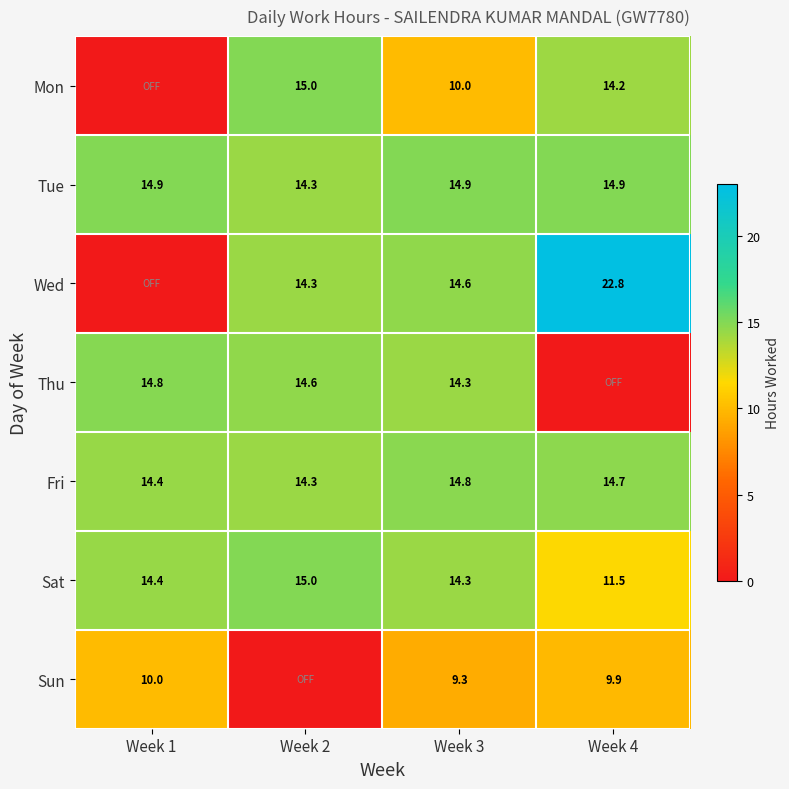

Is it true that Wed equals 14.3 at Week 2?

True